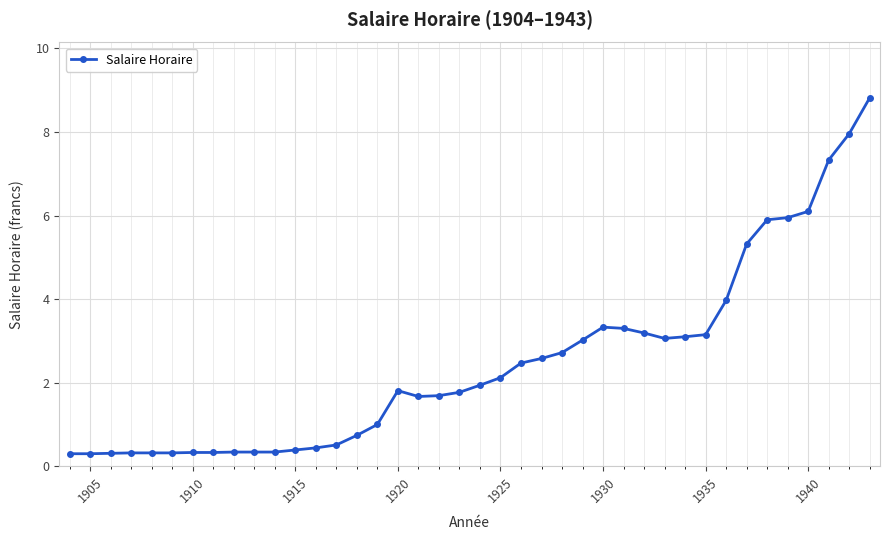

What is the value of the 3rd point from the left?

0.3